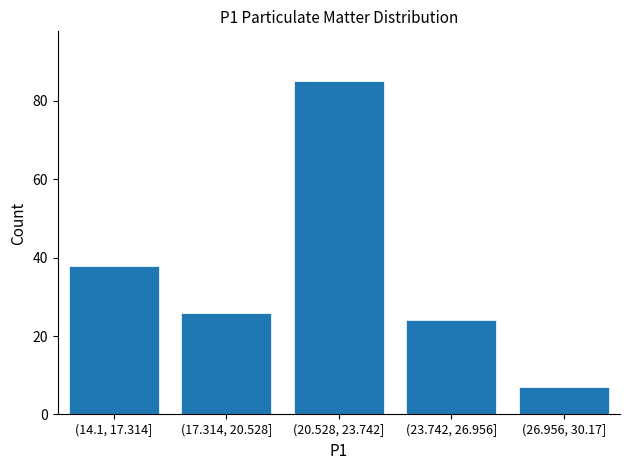

Reading left to right, extract all data points from this chart.

(14.1, 17.314]=38	(17.314, 20.528]=26	(20.528, 23.742]=85	(23.742, 26.956]=24	(26.956, 30.17]=7